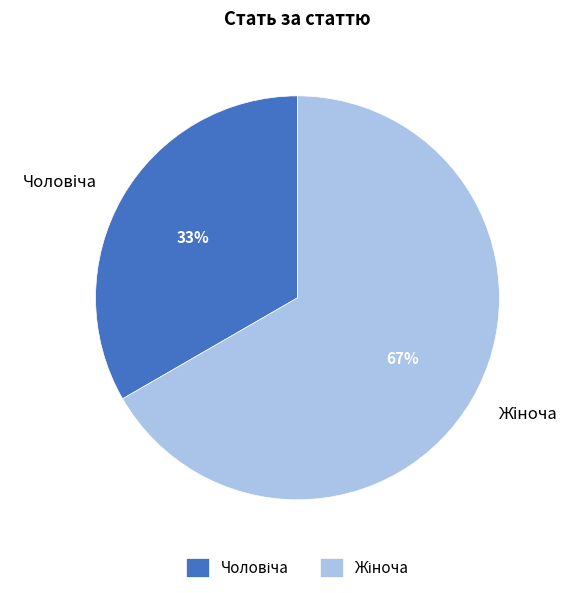

To the nearest percent, what is the average slice percentage?

50%